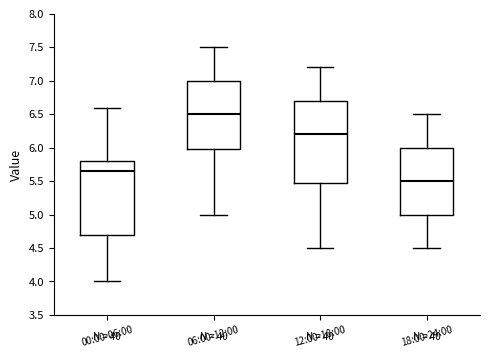

Where is the upper edge of the box for 12:00-18:00 on the y-axis? The values are not printed on the chart, so give them approximately, as read against the axis.

6.70